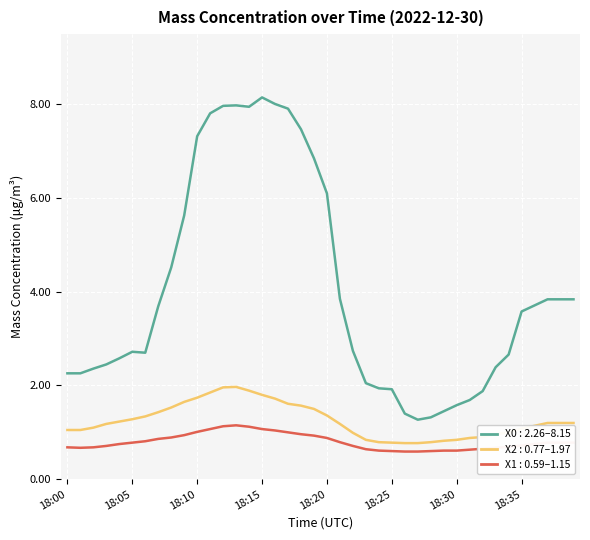

What is the smallest value displayed?

0.6